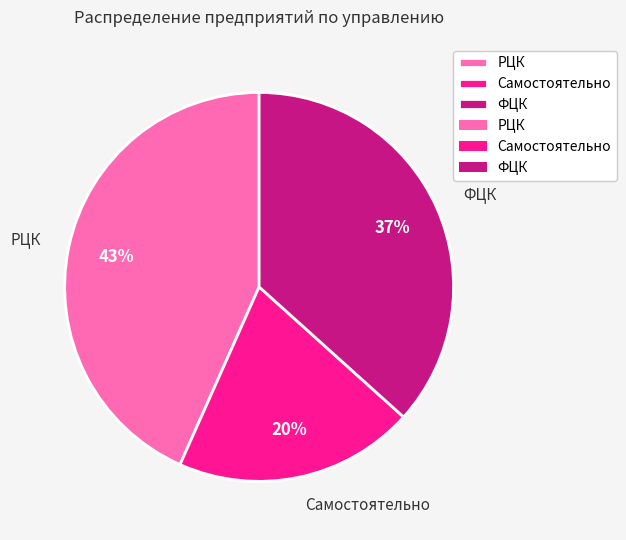

To the nearest percent, what is the difference between the largest and smallest slice percentages?

23%